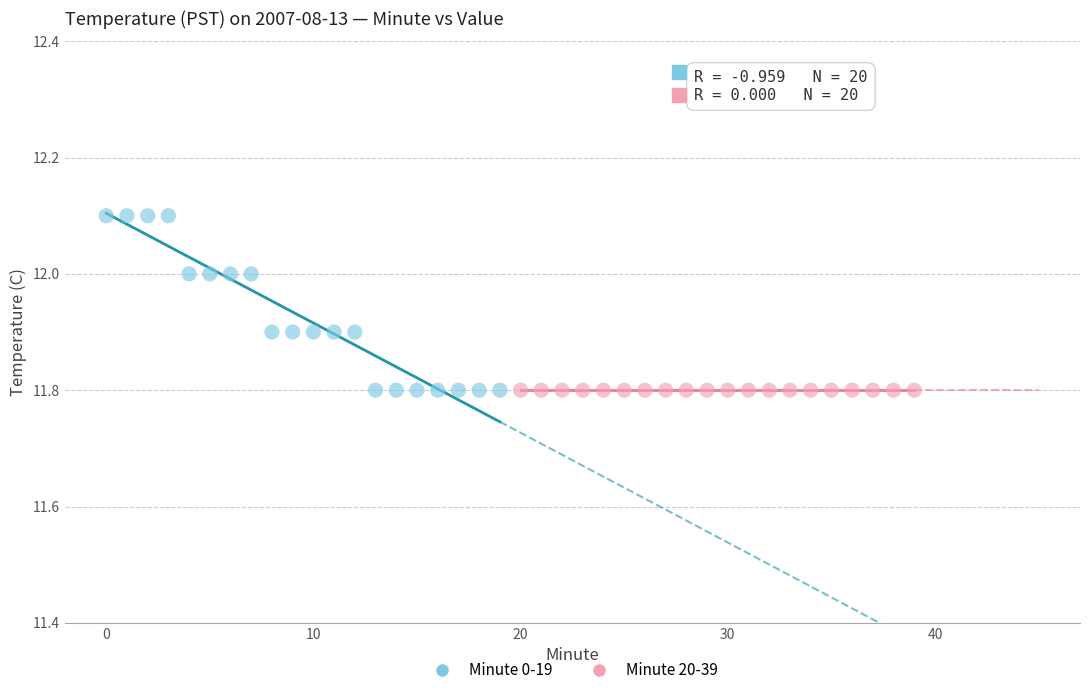

Which series contains the highest Y value?

Minute 0-19